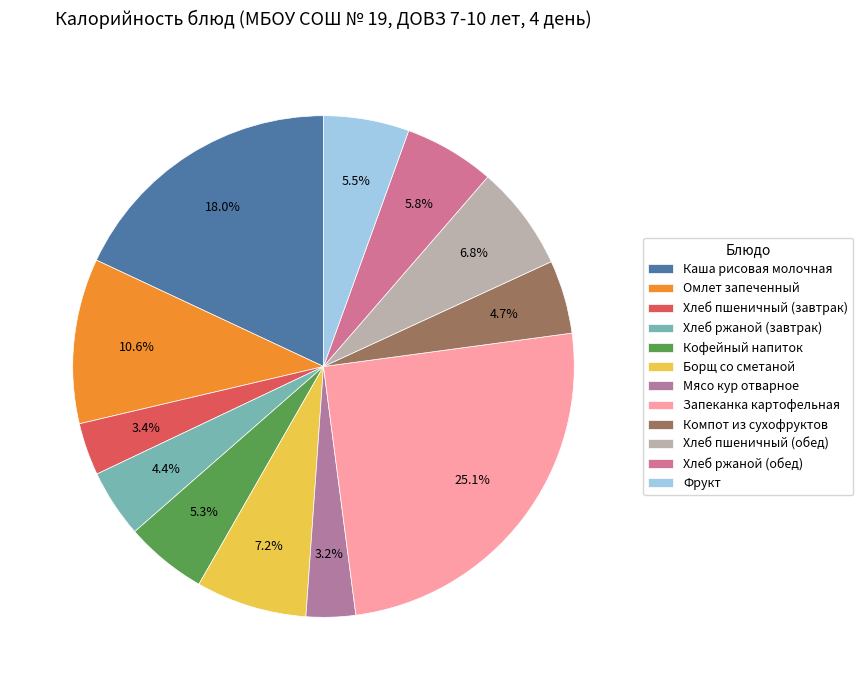

To the nearest percent, what is the difference between the largest and smallest slice percentages?

22%